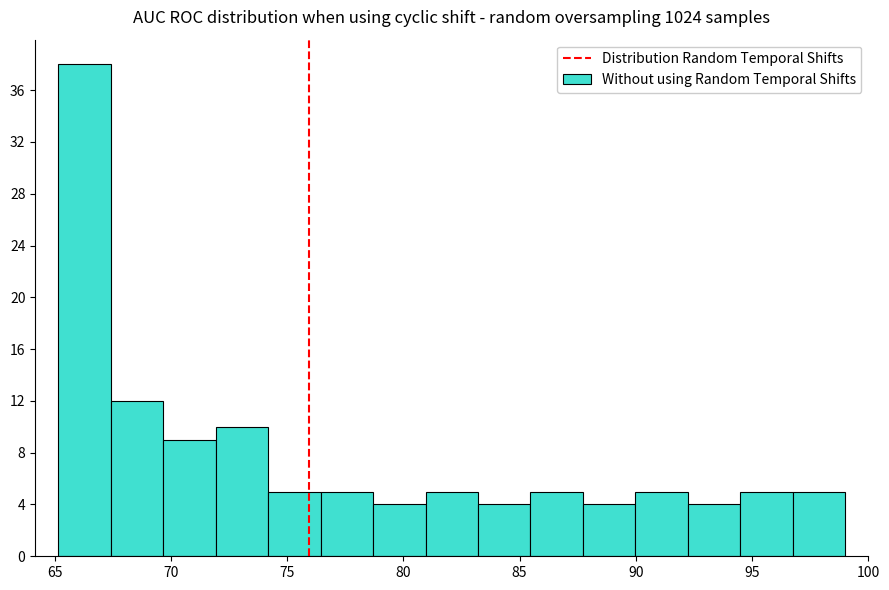

Which range on the x-axis has the tallest bar?

65.0 to 67.5